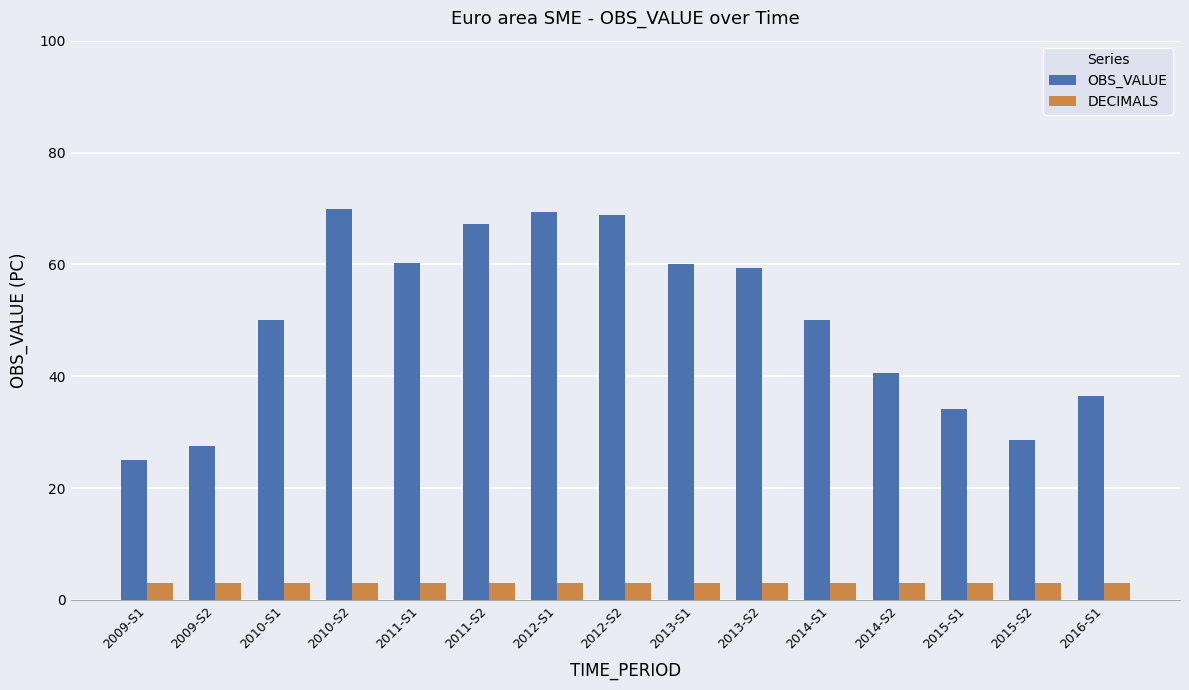

How many groups of bars are there?

15